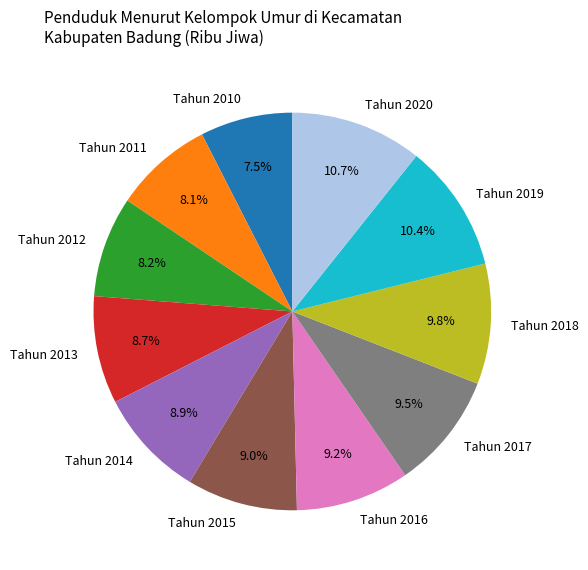

What is the total percentage of Tahun 2012 and Tahun 2019?

18.6%